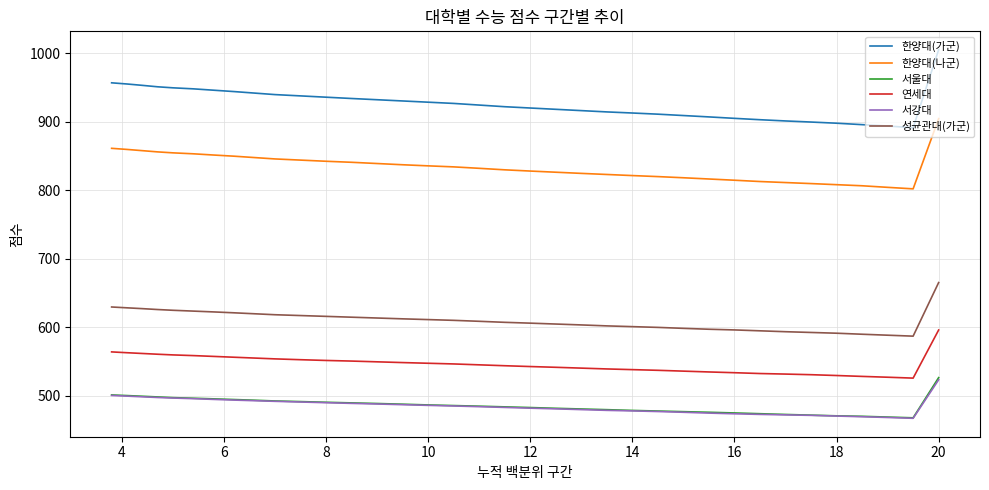

True or false: 연세대 has more than 0 interior local peaks.

False